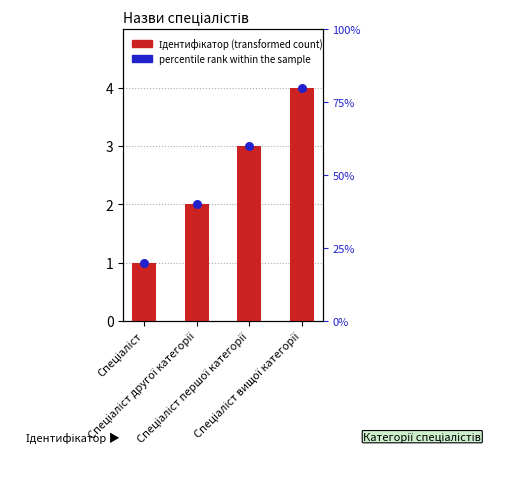

Which series reaches the minimum Y coordinate?

Ідентифікатор (transformed count)